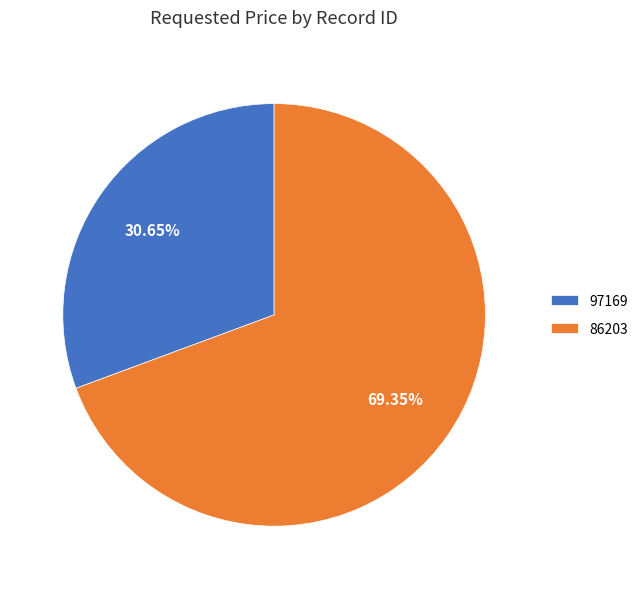

To the nearest percent, what portion does 86203 represent?

69%